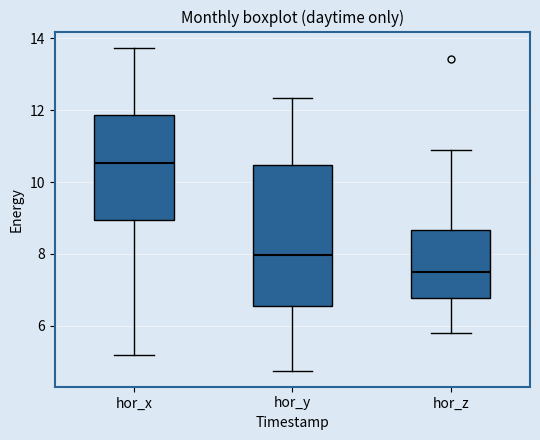

Which box has the highest median line?

hor_x